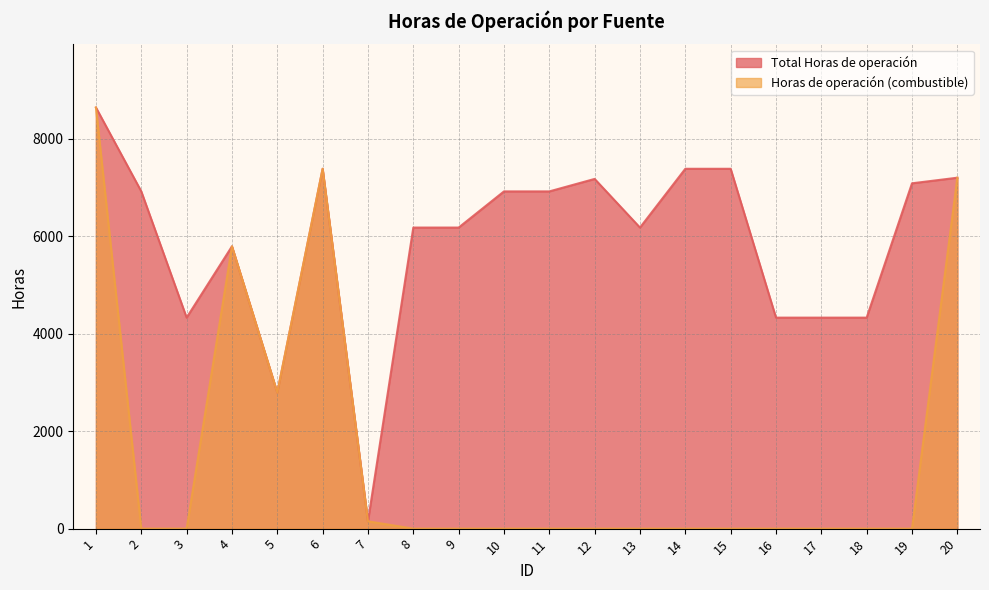

Reading right to left, what are all the values shown in this chart?

Total Horas de operación: 20=7200	19=7085	18=4329	17=4329	16=4329	15=7383	14=7383	13=6177	12=7175	11=6919	10=6919	9=6177	8=6177	7=150	6=7383	5=2792	4=5792	3=4329	2=6919	1=8640
Horas de operación (combustible): 20=7200	19=0	18=0	17=0	16=0	15=0	14=0	13=0	12=0	11=0	10=0	9=0	8=0	7=150	6=7383	5=2792	4=5792	3=0	2=0	1=8640